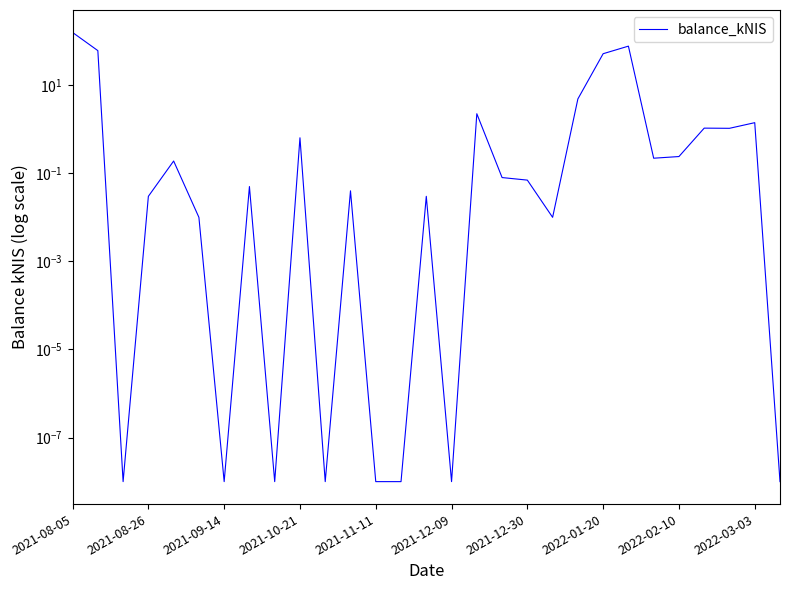

What is the sum of all values?

359.6